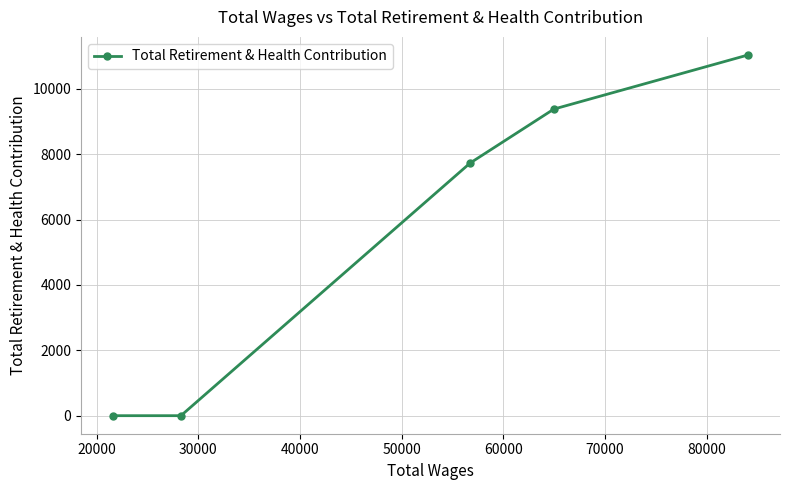

What is the greatest value displayed?

11035